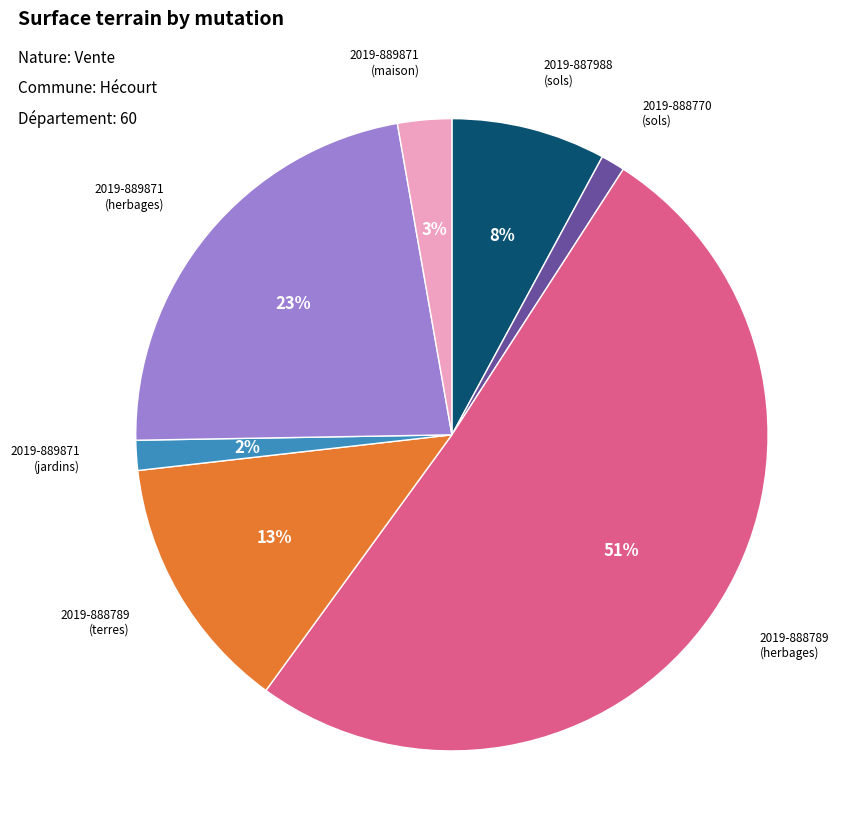

To the nearest percent, what is the average slice percentage?

14%